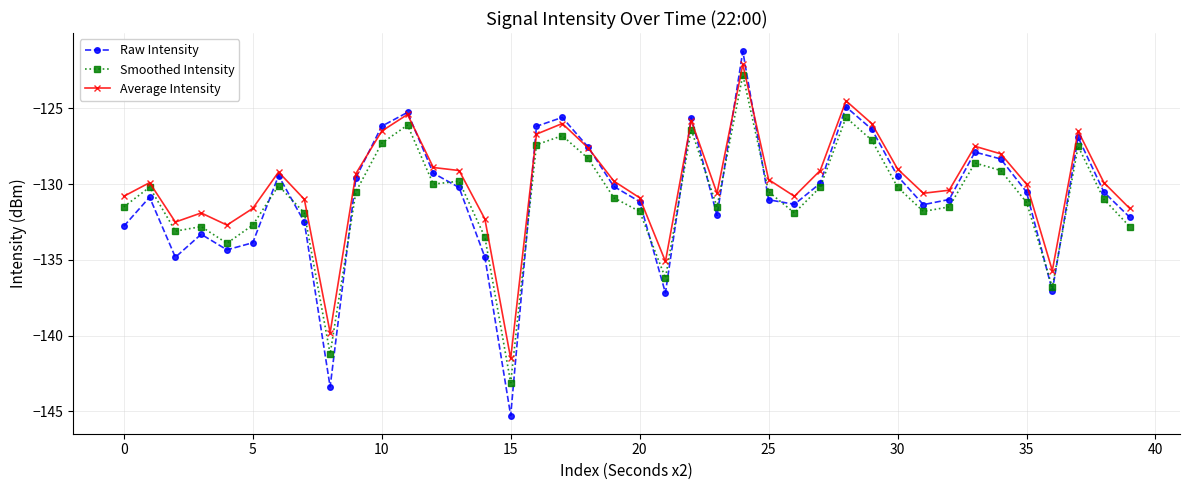

What is the minimum value for Smoothed Intensity?

-143.1